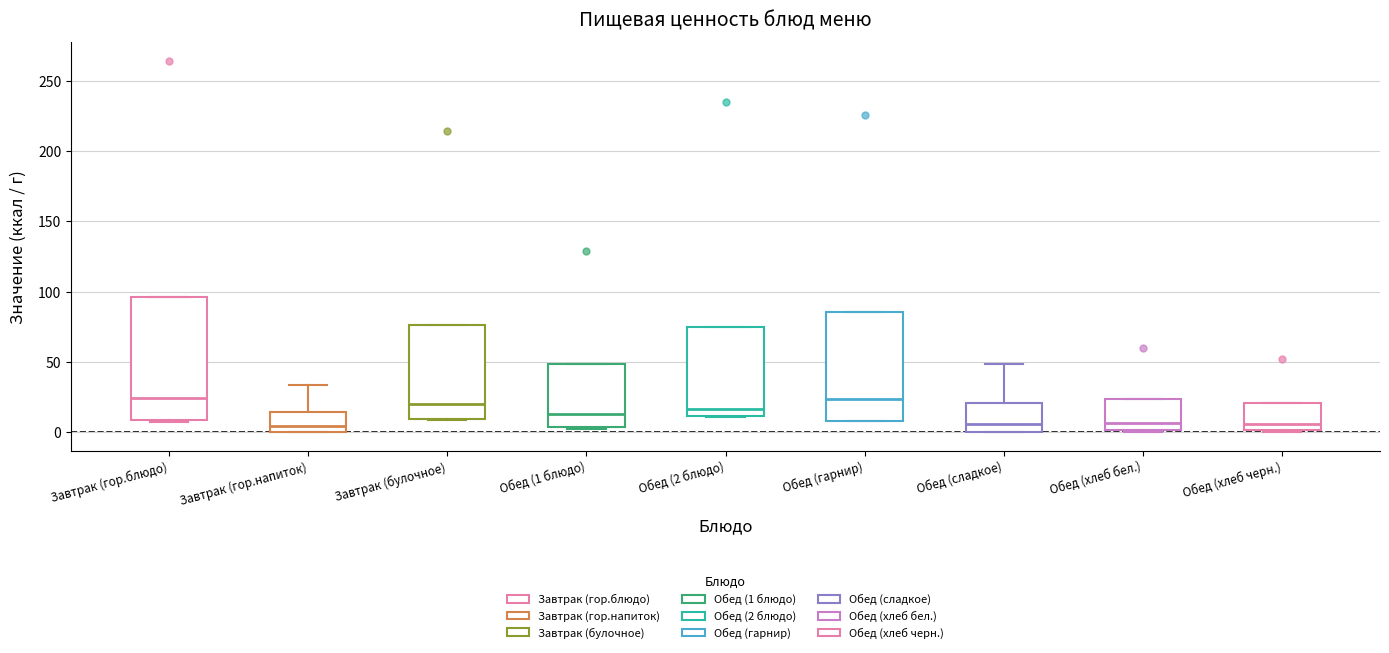

Reading left to right, transcribe this box plot: for each box, give where its median line is, the range the box spans, and where its two whiskers end, as read against the y-axis. The values are not printed on the chart, so give them approximately, as read against the axis.

Завтрак (гор.блюдо): median 25, box 10 to 95, whiskers 5 to 95
Завтрак (гор.напиток): median 5, box 0 to 15, whiskers 0 to 35
Завтрак (булочное): median 20, box 10 to 75, whiskers 10 to 75
Обед (1 блюдо): median 15, box 5 to 50, whiskers 0 to 50
Обед (2 блюдо): median 15, box 10 to 75, whiskers 10 to 75
Обед (гарнир): median 25, box 10 to 85, whiskers 10 to 85
Обед (сладкое): median 5, box 0 to 20, whiskers 0 to 50
Обед (хлеб бел.): median 5, box 0 to 25, whiskers 0 to 25
Обед (хлеб черн.): median 5, box 0 to 20, whiskers 0 to 20